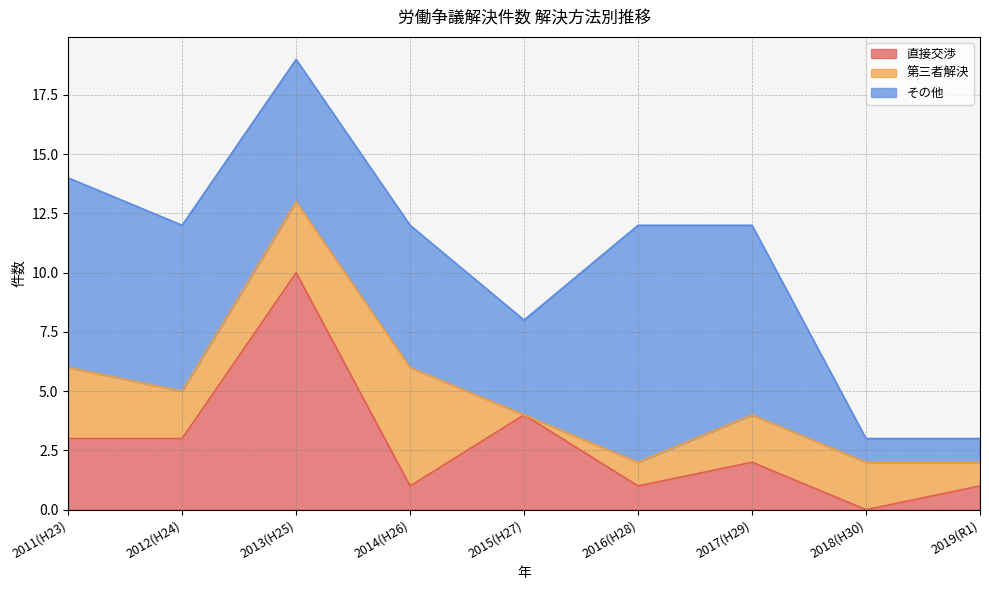

The 第三者解決 series shows 5 at 2014(H26). True or false?

True